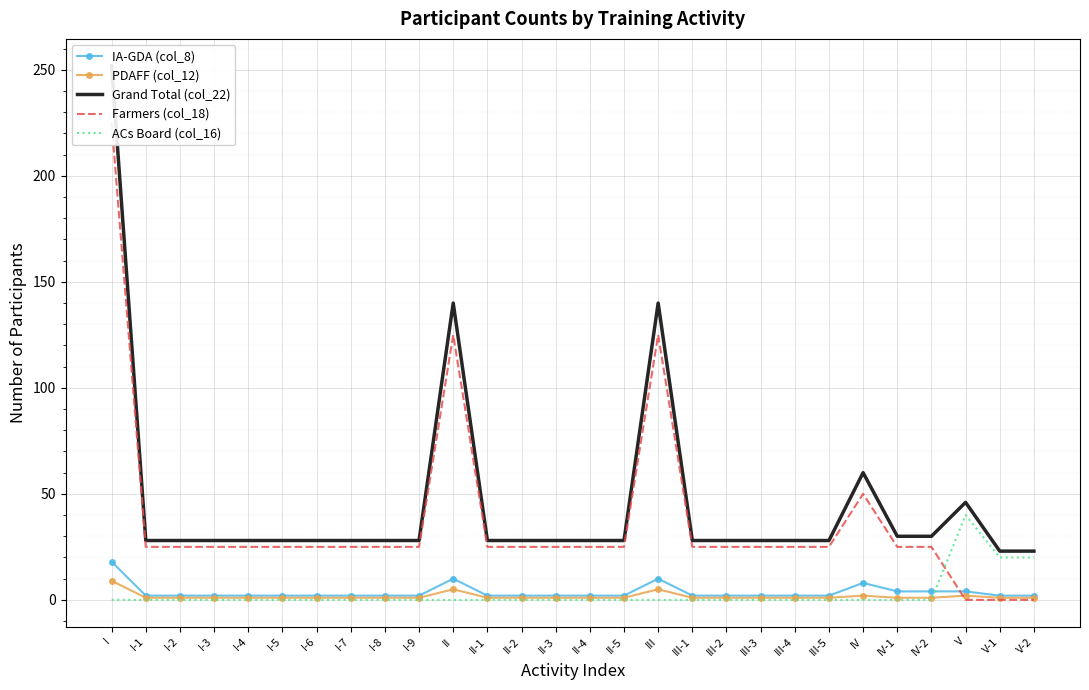

In Grand Total (col_22), how many points are higher than both neighbors (excluding endpoints)?

4